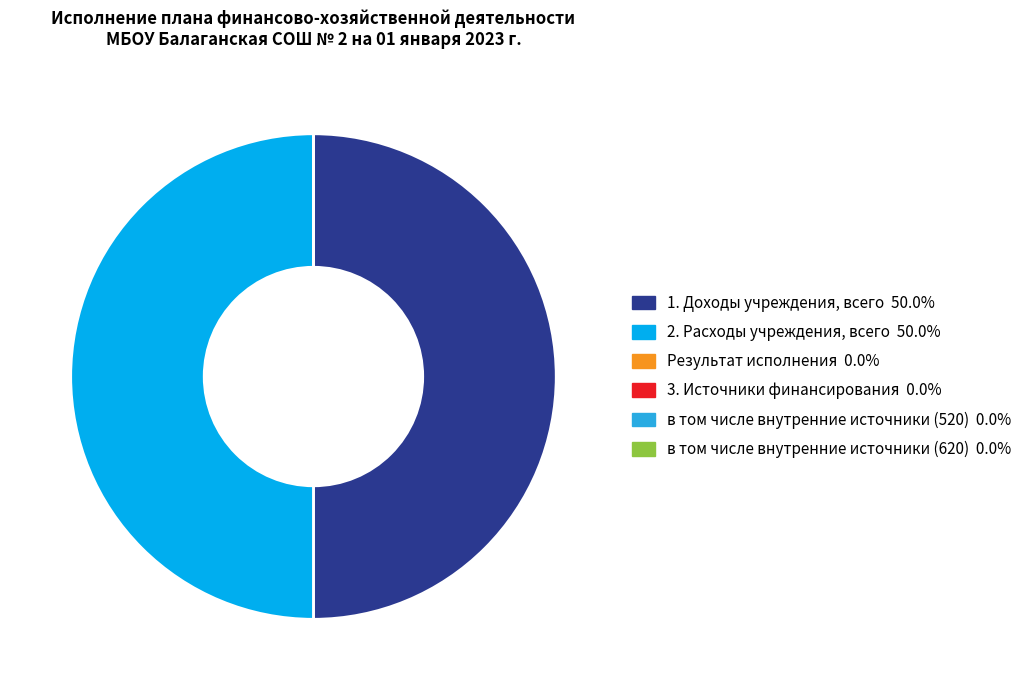

Which slice is the smallest?

Результат исполнения